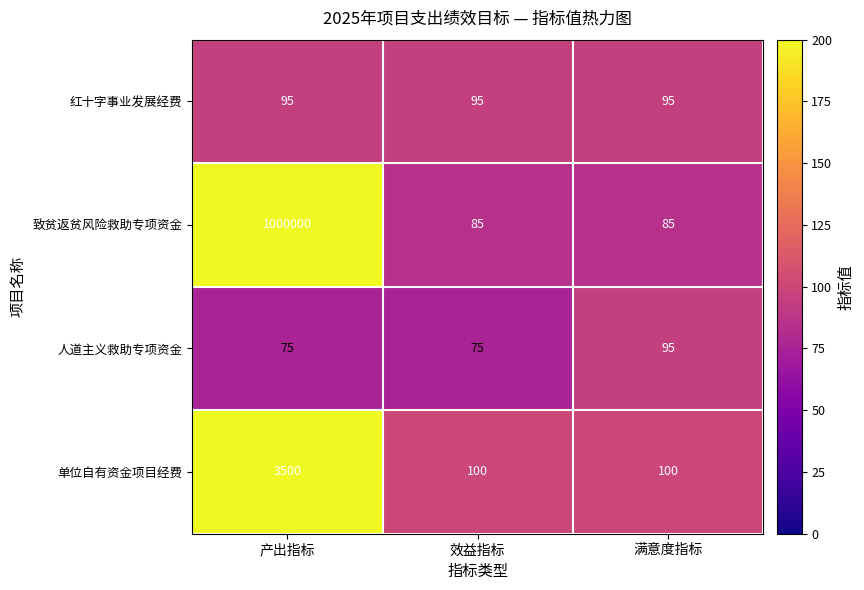

What is the difference between the highest and lowest values at 满意度指标?

15